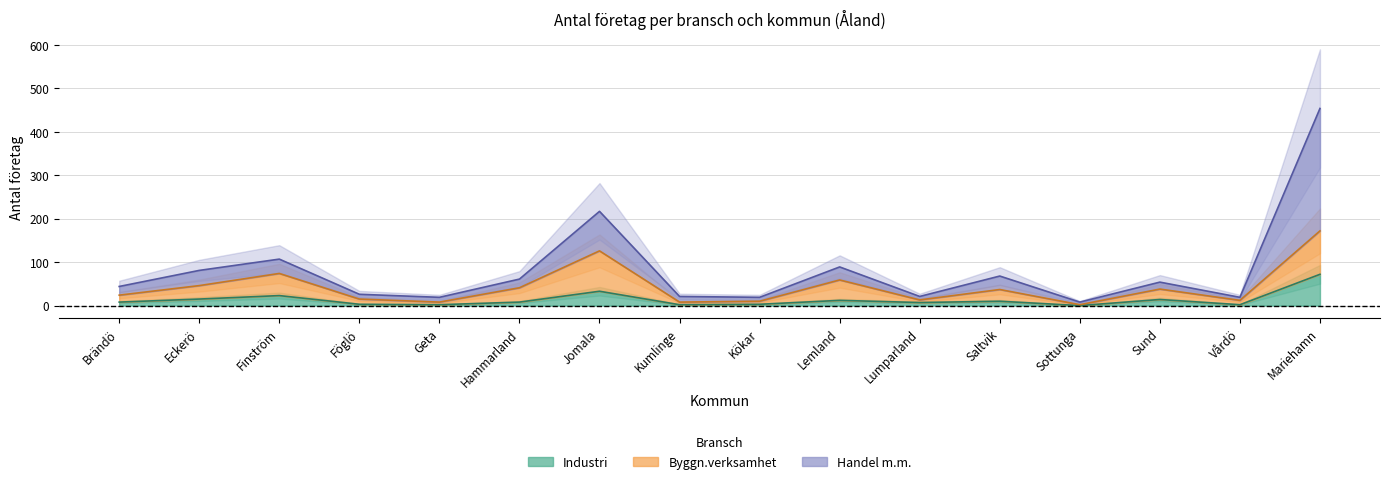

Where does the Industri series first go above 8?

Eckerö